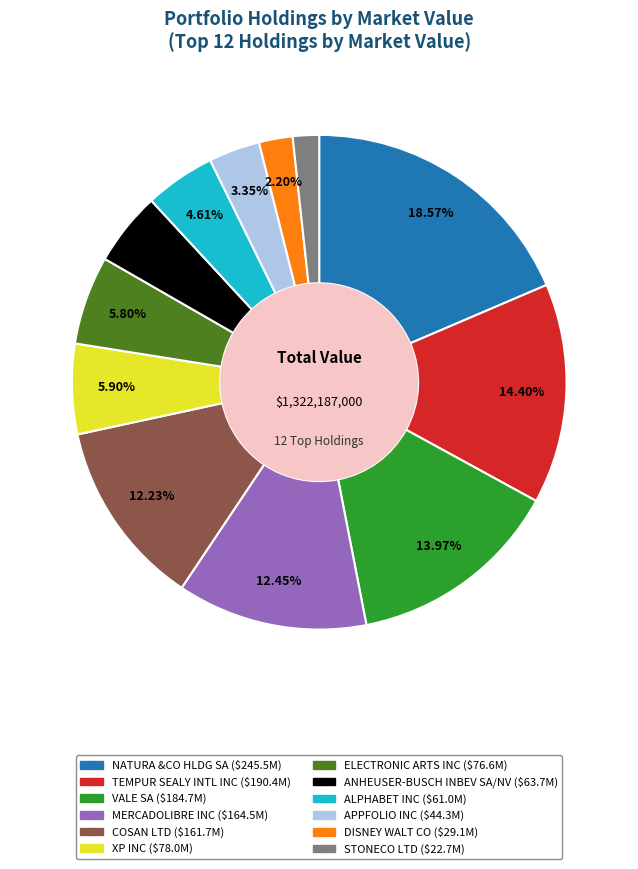

Which has a higher value, APPFOLIO INC or TEMPUR SEALY INTL INC?

TEMPUR SEALY INTL INC